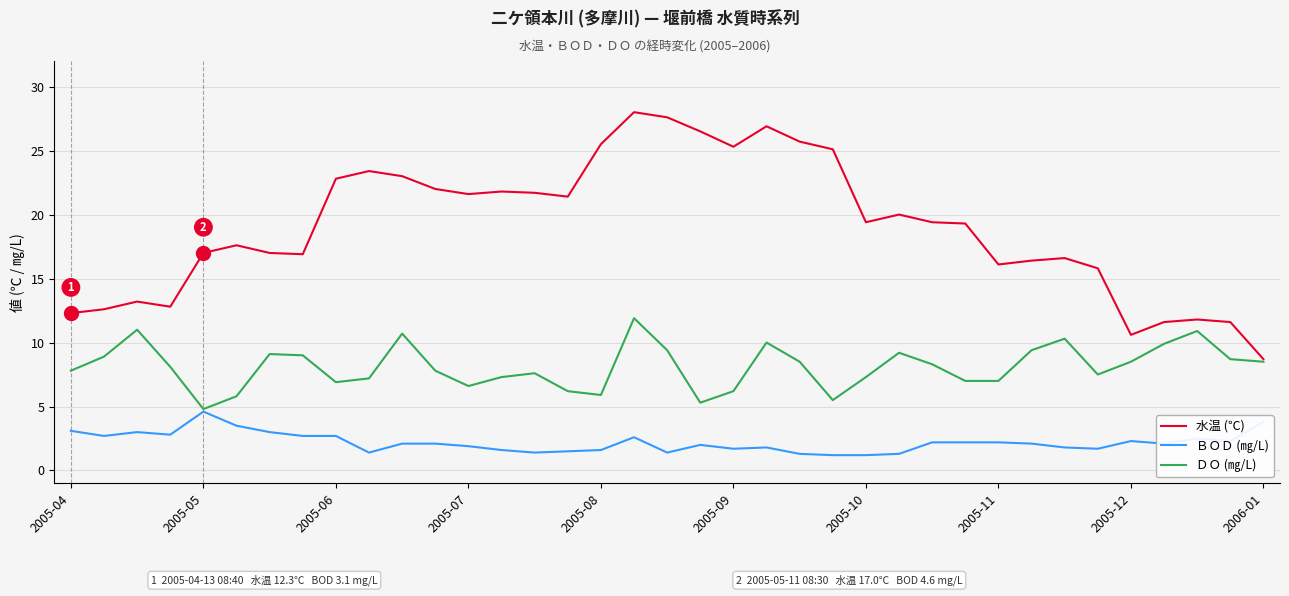

True or false: 水温 (℃) and ＢＯＤ (㎎/L) intersect in this chart.

False